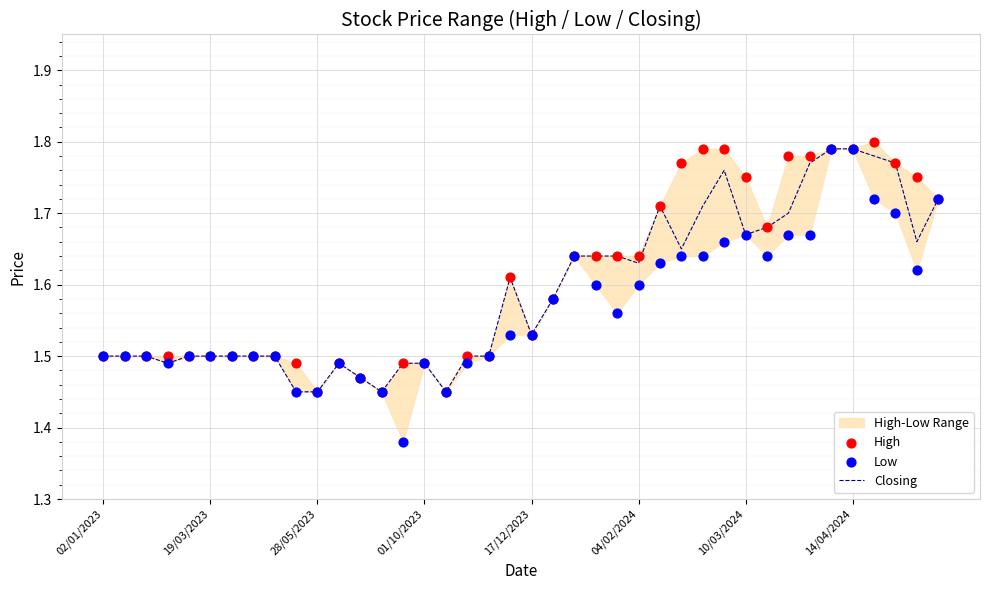

Which series has the largest total across all categories?

High